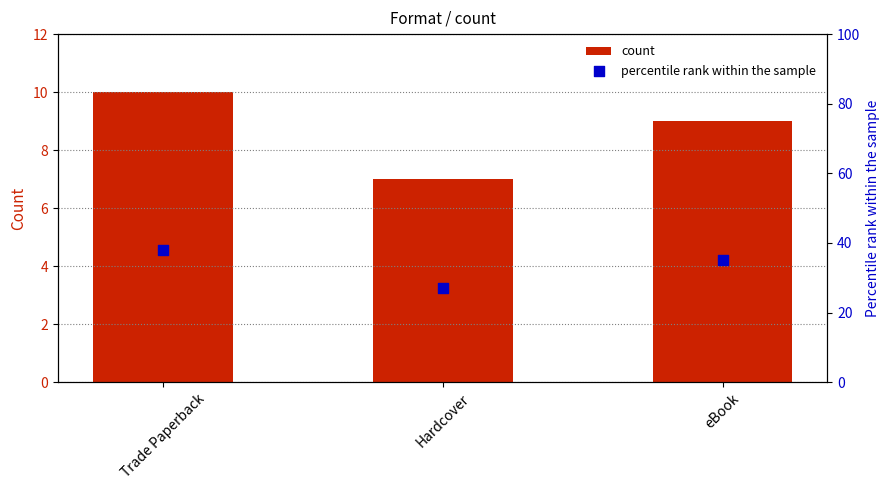

Which series has the largest total across all categories?

percentile rank within the sample